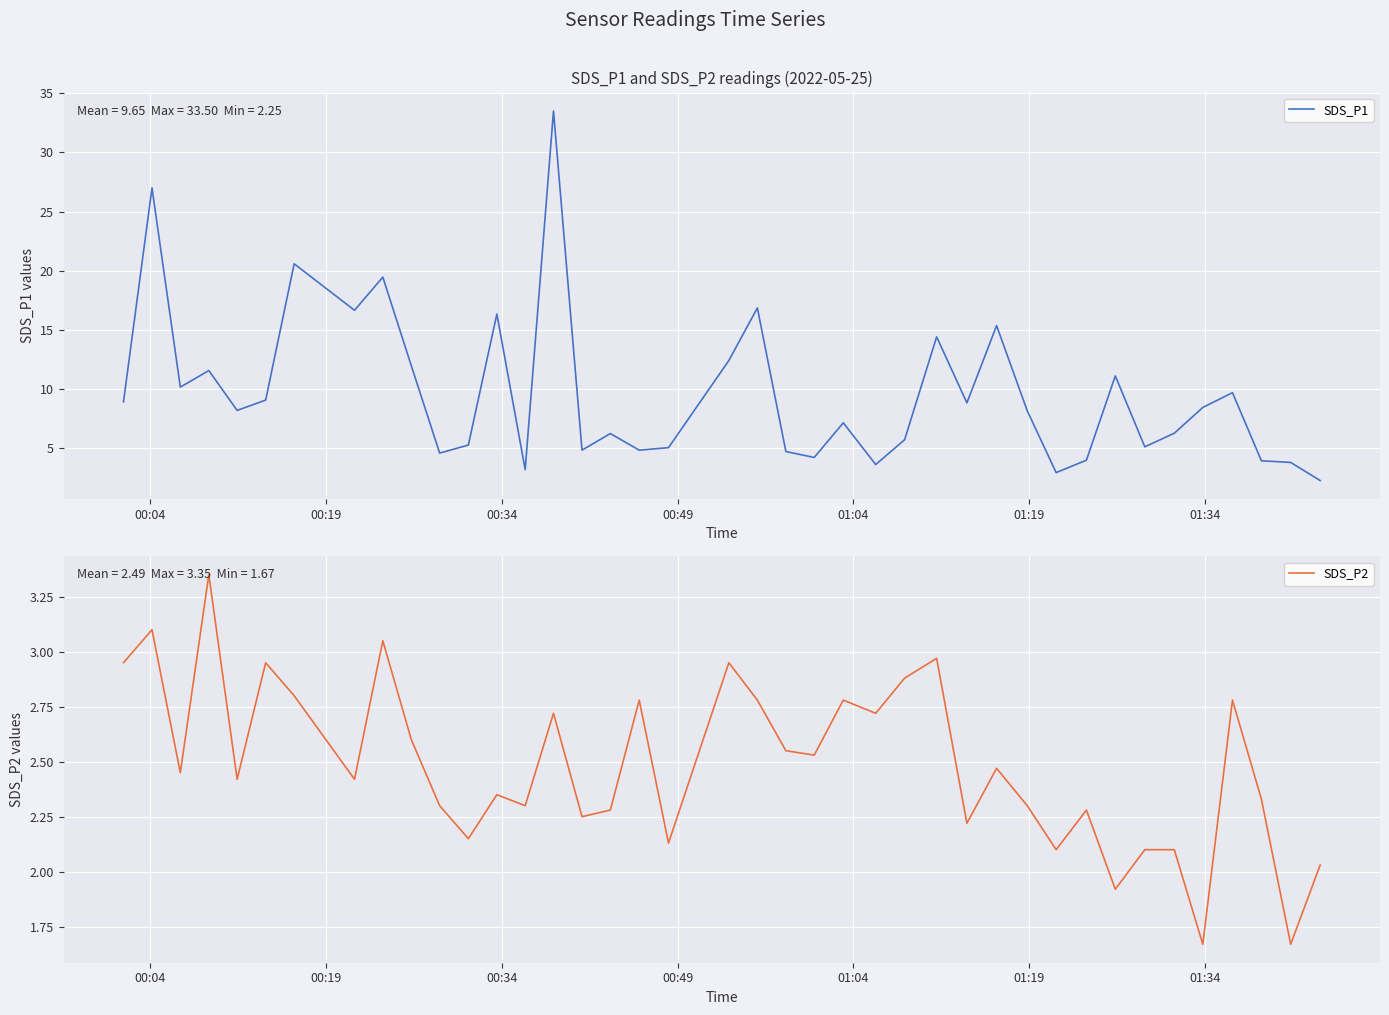

Reading left to right, extract all data points from this chart.

SDS_P1: 8.9	27.0	10.2	11.6	8.2	9.1	20.6	16.6	19.4	11.9	4.6	5.2	16.3	3.2	33.5	4.8	6.2	4.8	5.0	12.4	16.9	4.7	4.2	7.1	3.6	5.7	14.4	8.8	15.3	8.2	2.9	4.0	11.1	5.1	6.2	8.4	9.7	3.9	3.8	2.2
SDS_P2: 3.0	3.1	2.5	3.4	2.4	3.0	2.8	2.4	3.0	2.6	2.3	2.1	2.4	2.3	2.7	2.2	2.3	2.8	2.1	3.0	2.8	2.5	2.5	2.8	2.7	2.9	3.0	2.2	2.5	2.3	2.1	2.3	1.9	2.1	2.1	1.7	2.8	2.3	1.7	2.0